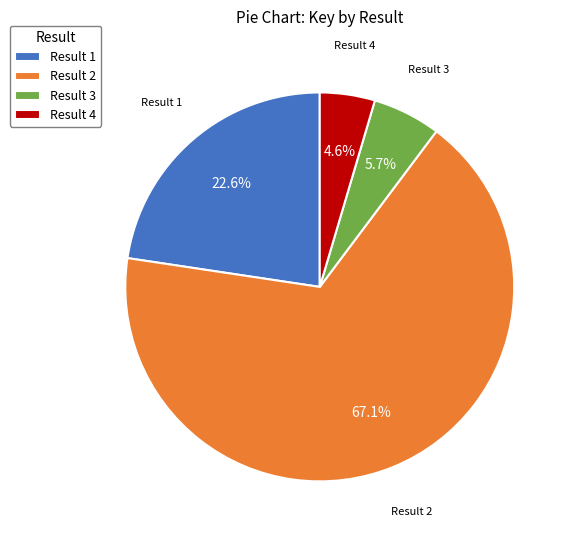

Which slice represents more than half of the pie?

Result 2